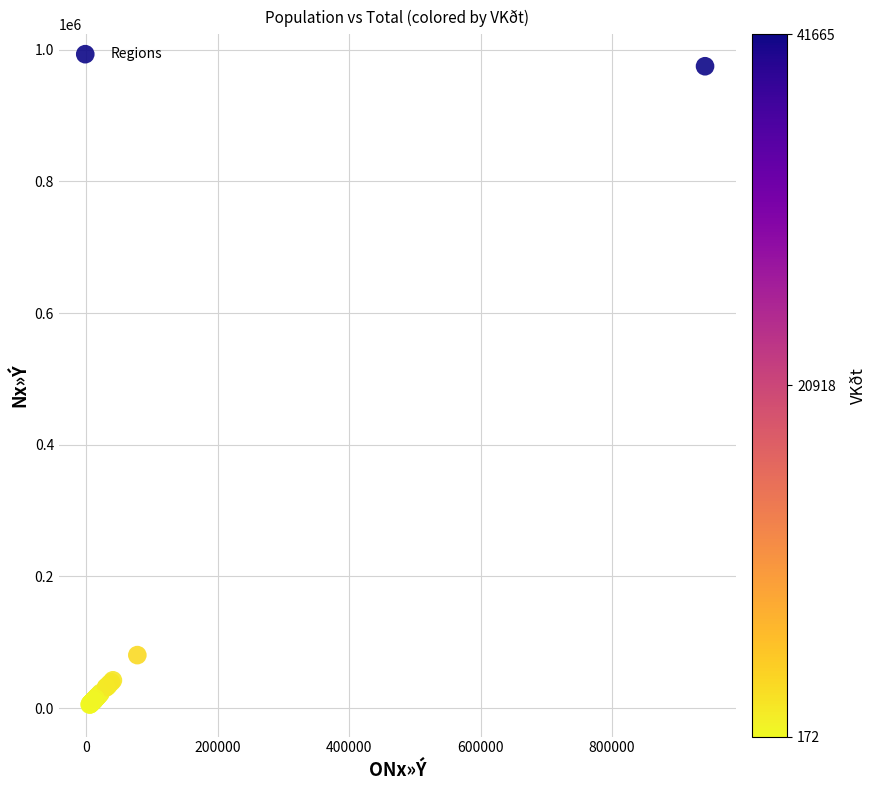

What Y value in the scatter plot is closest to 490054?

80369